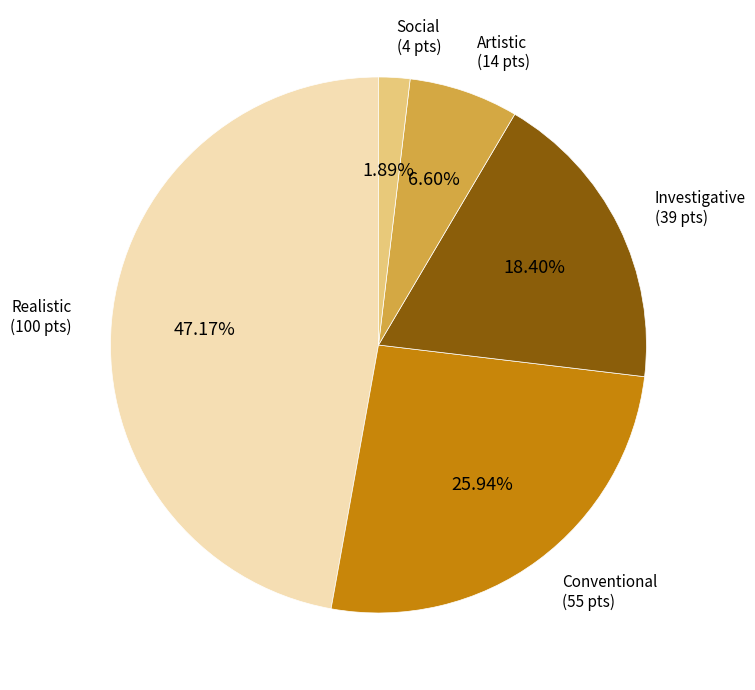

To the nearest percent, what percentage of the pie is Artistic?

7%